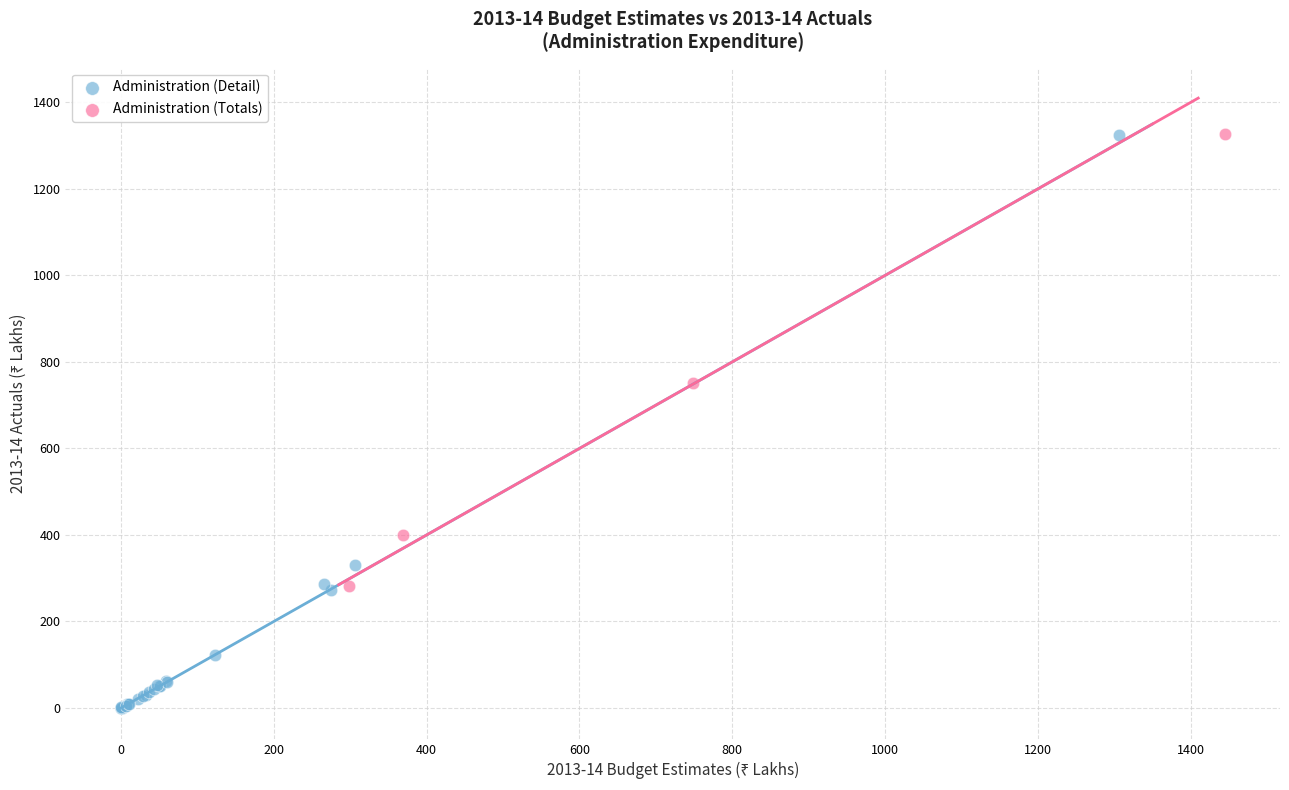

Which series contains the lowest Y value?

Administration (Detail)